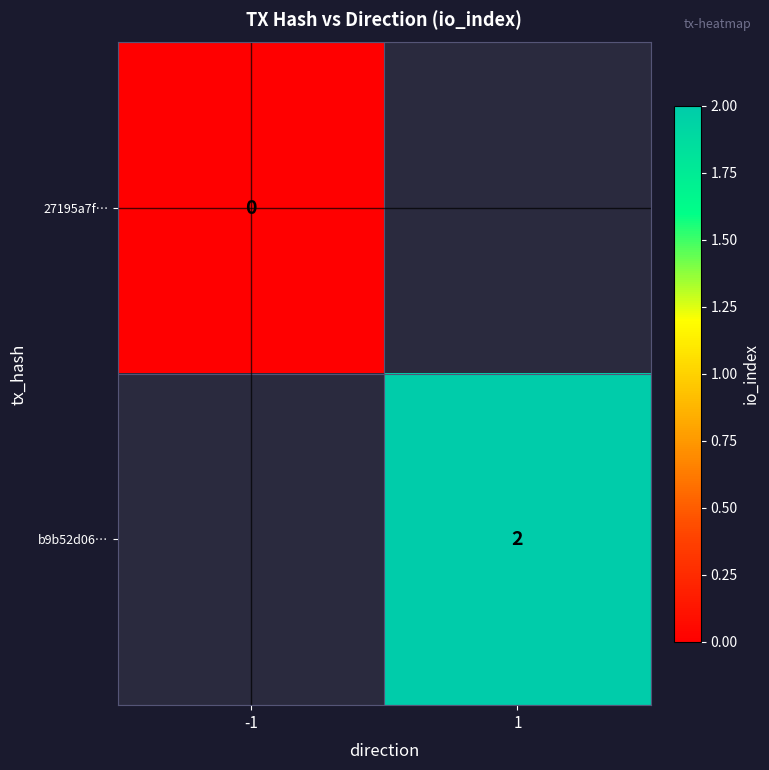

True or false: b9b52d06… has a value of 1 at 1.

False